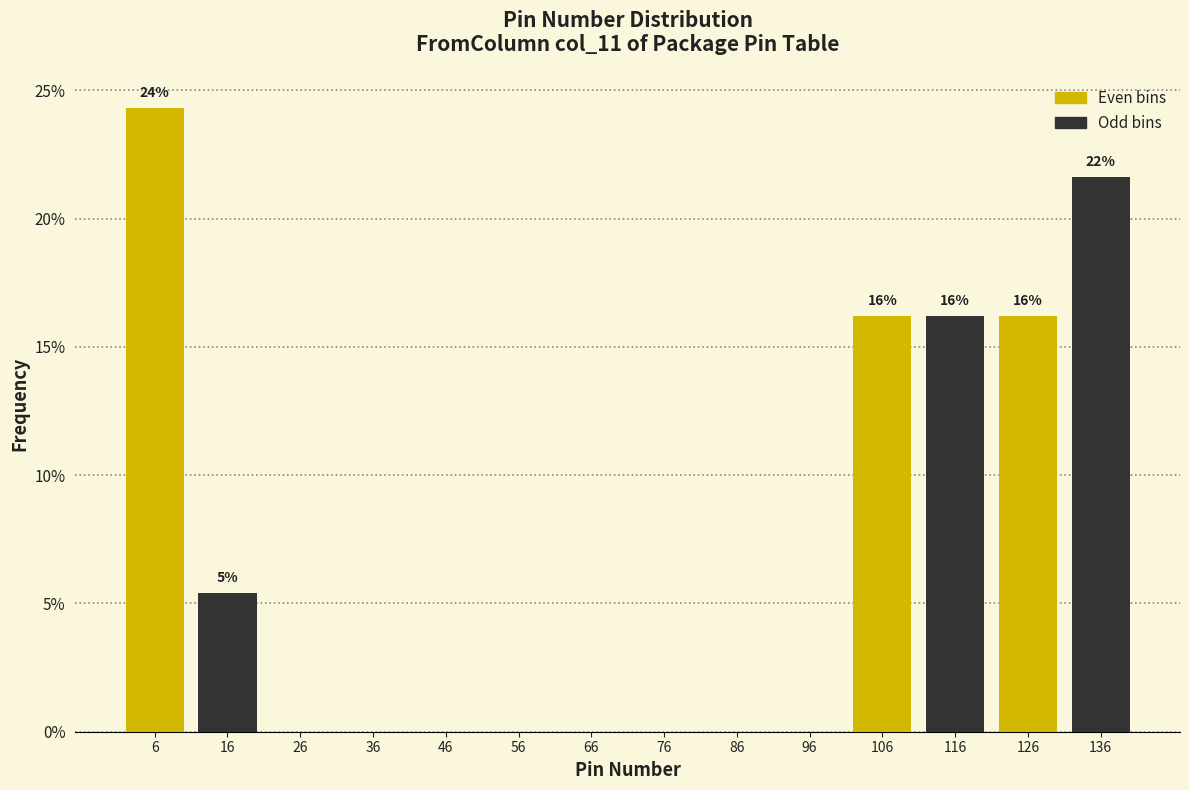

Which category has the highest value across all series?

6